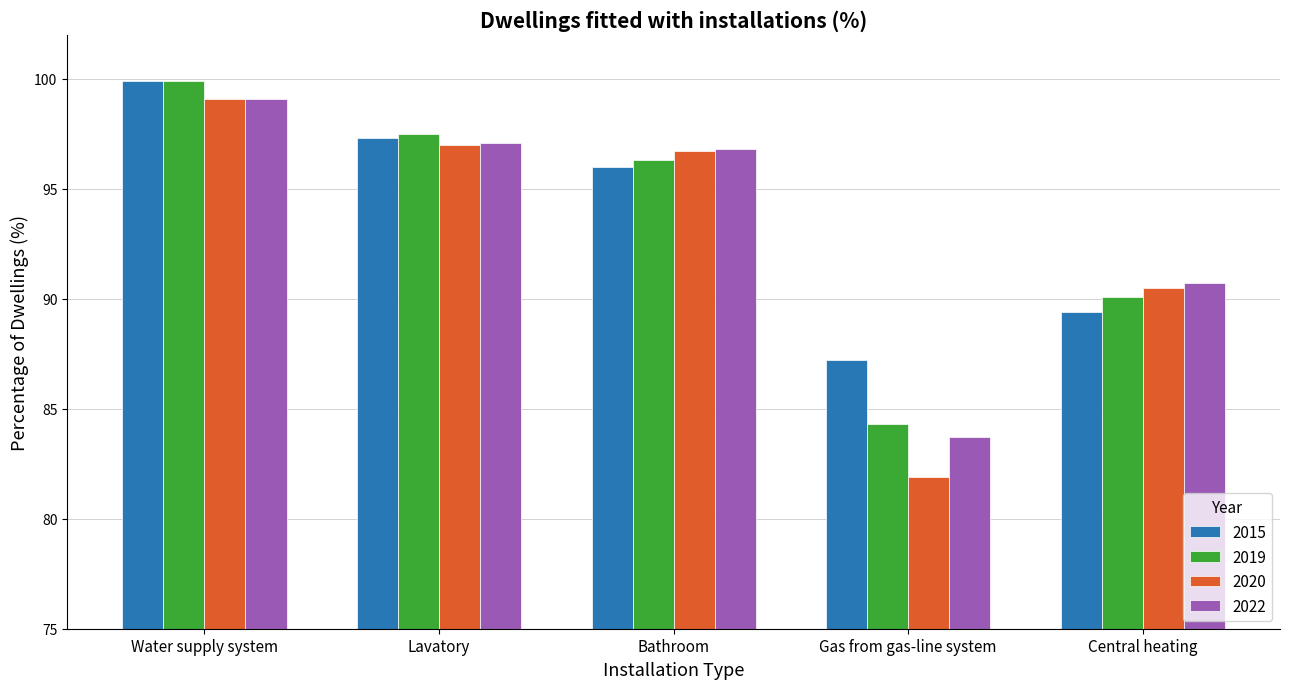

What is the difference between the 2019 values at Lavatory and Water supply system?

2.4